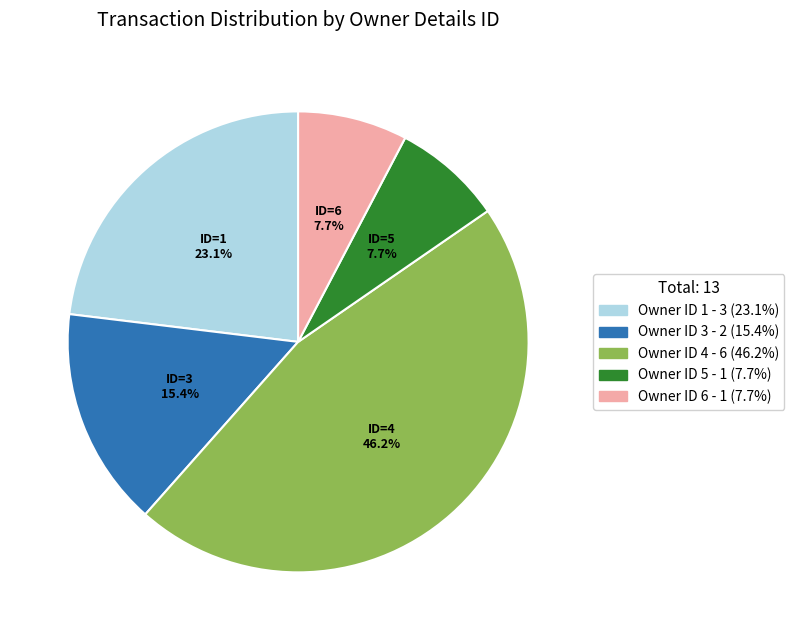

Does any single category account for the majority?

No